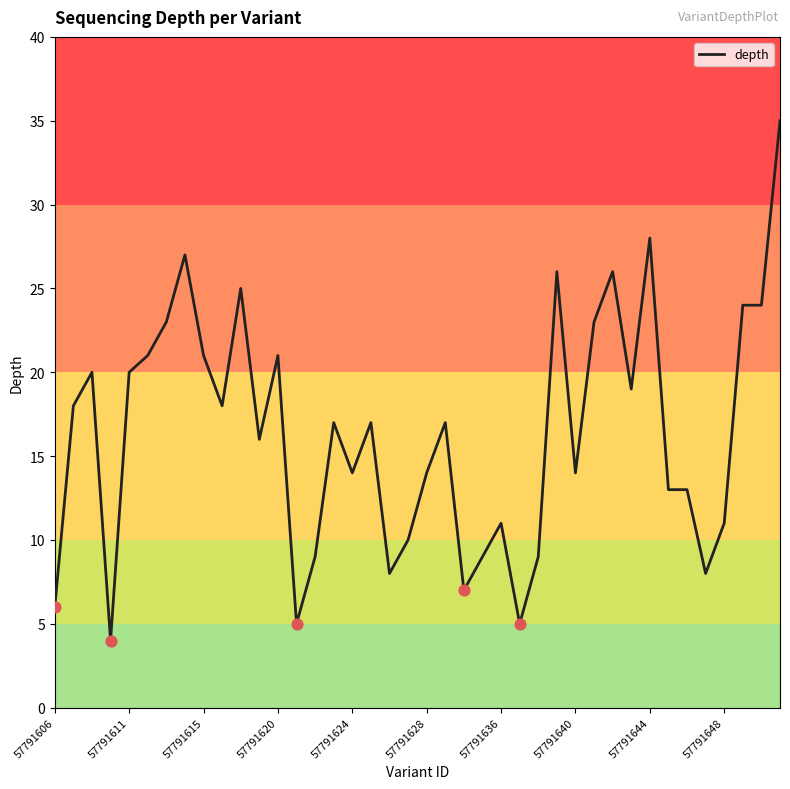

What is the minimum value shown in the chart?

4